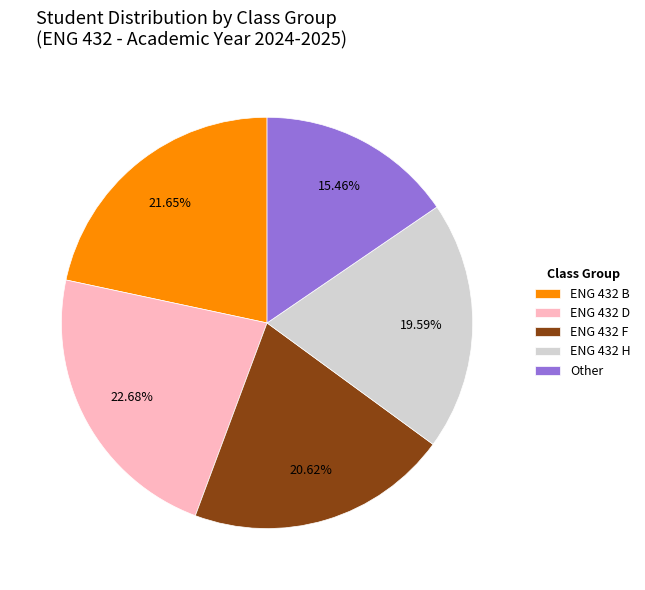

Between Other and ENG 432 H, which is larger?

ENG 432 H